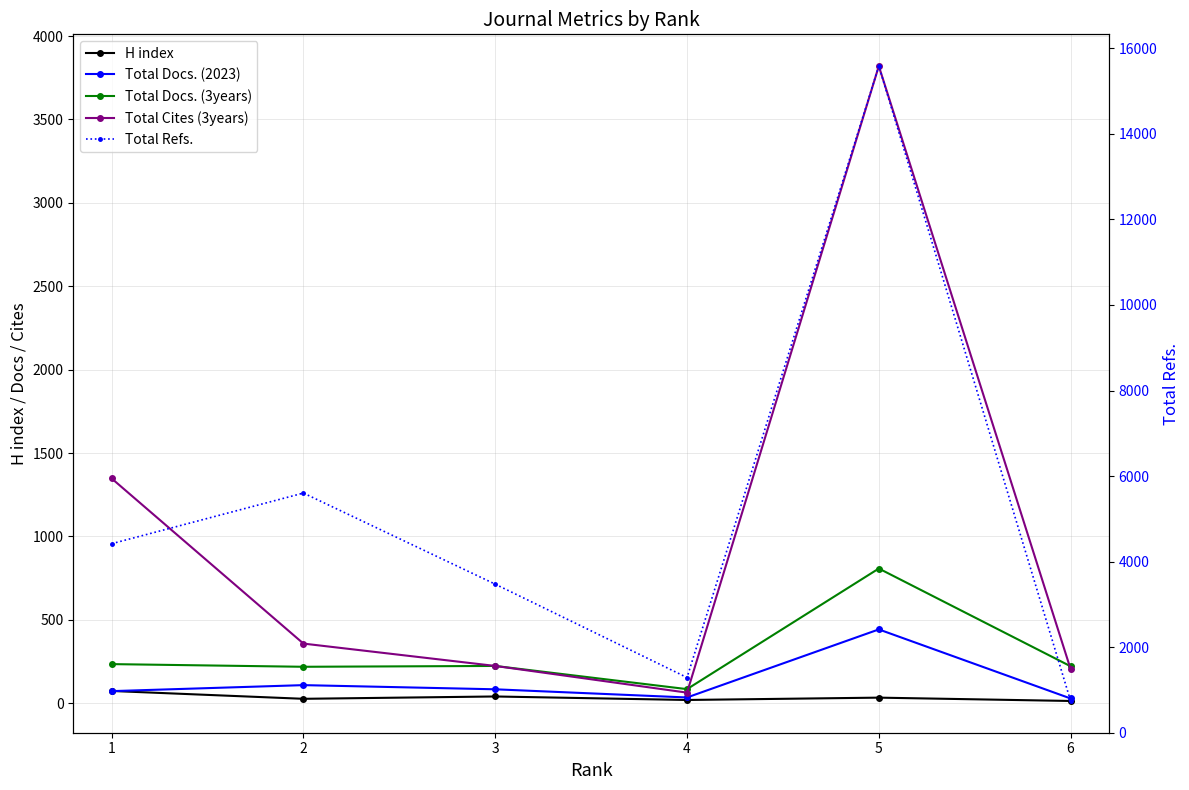

List the labels in order of Total Docs. (3years) value, largest first.

5, 1, 3, 6, 2, 4